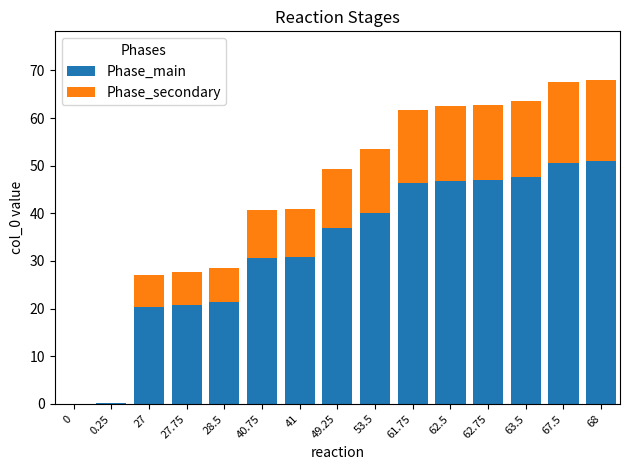

What is the sum of the Phase_main values at 67.5 and 40.75?

81.2